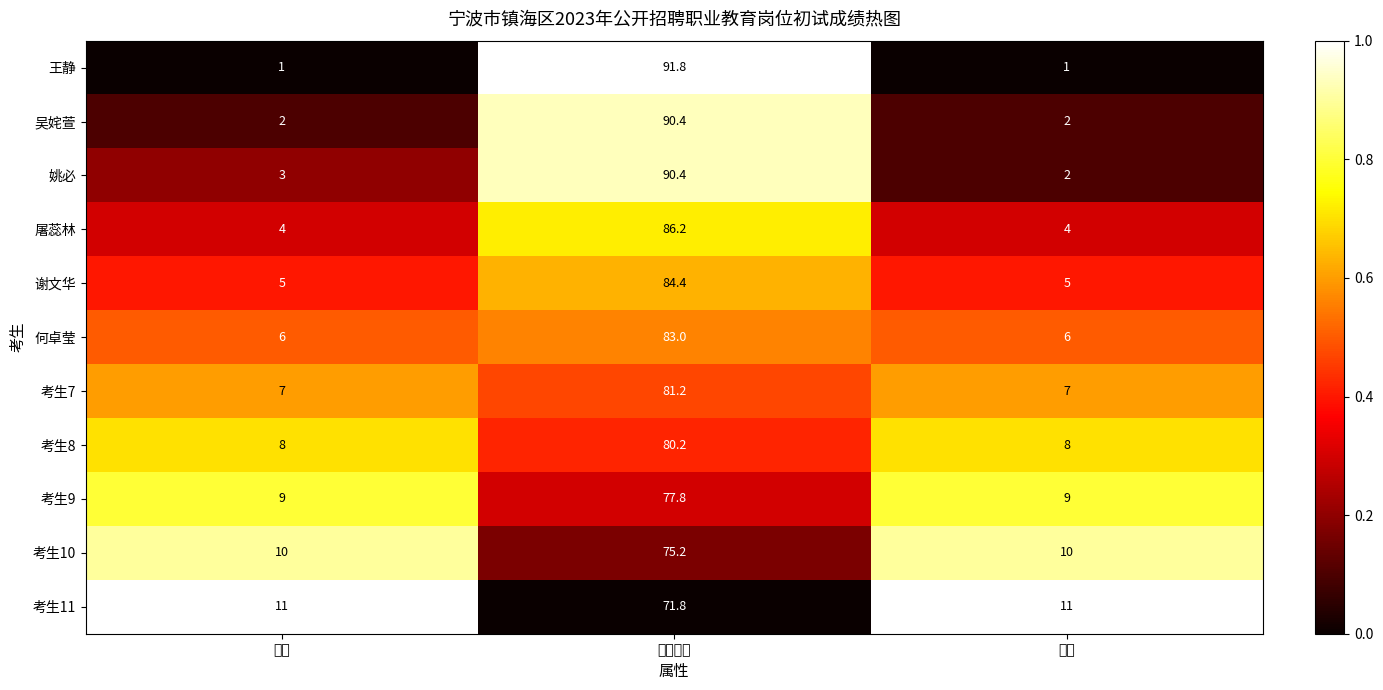

What is the greatest value displayed?

91.8